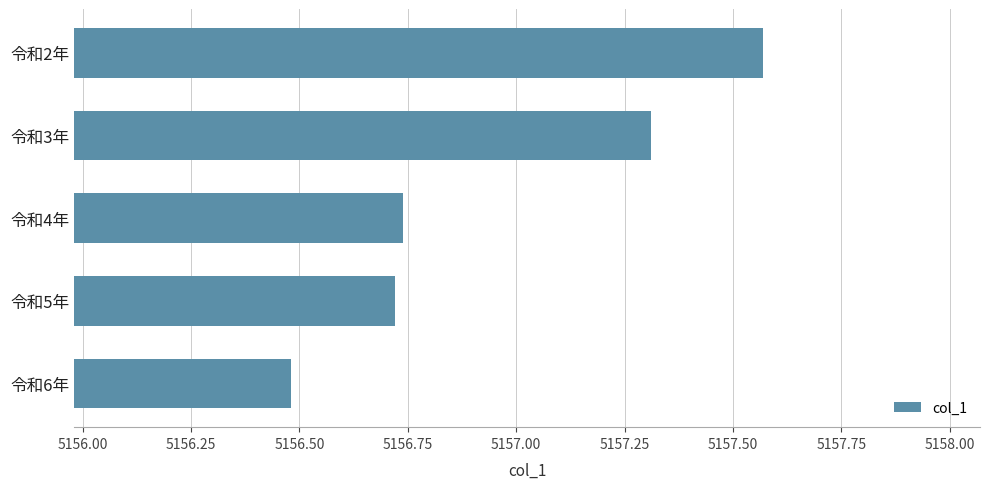

The chart shows a value of 5156.5 at 令和6年. True or false?

True